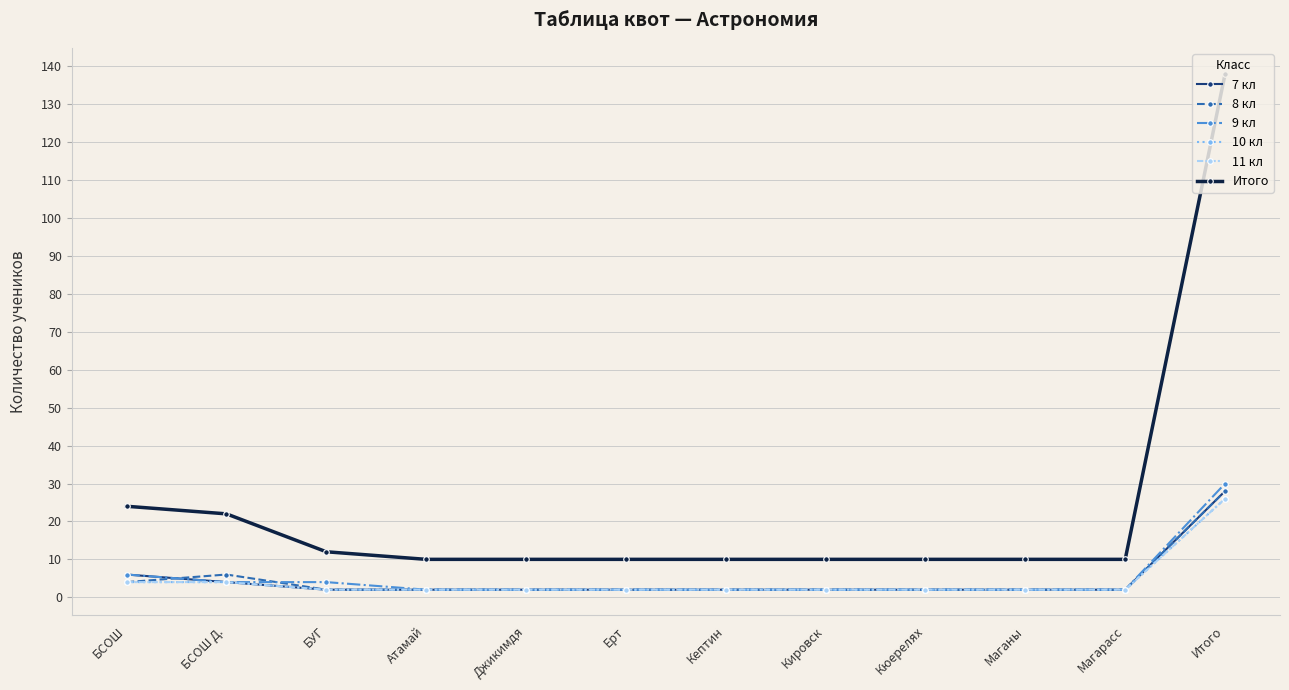

True or false: 10 кл has more than 1 points higher than both neighbors.

False